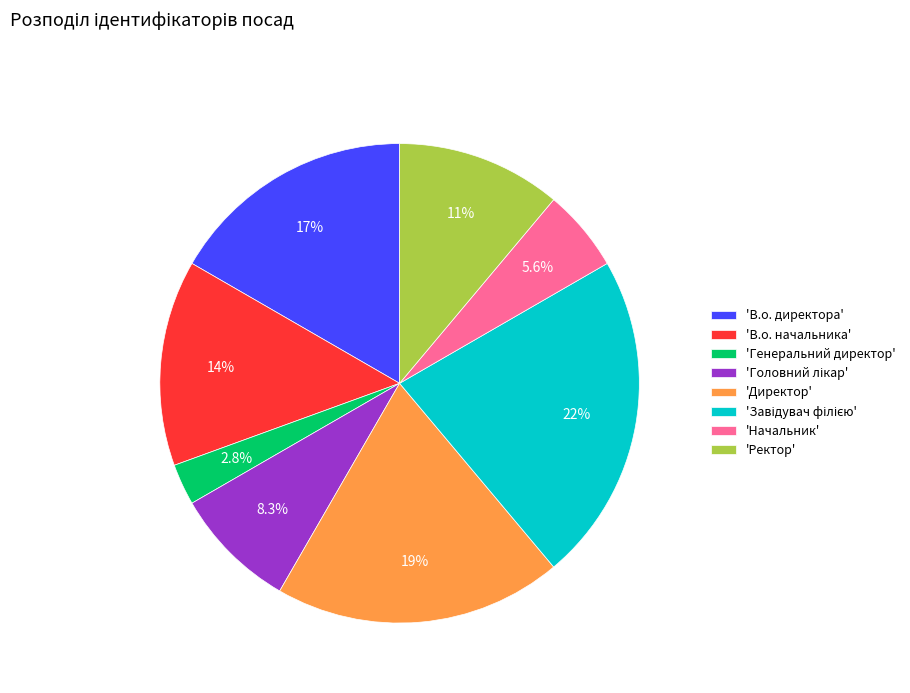

How much of the chart is everything except 'Начальник'?

94.4%